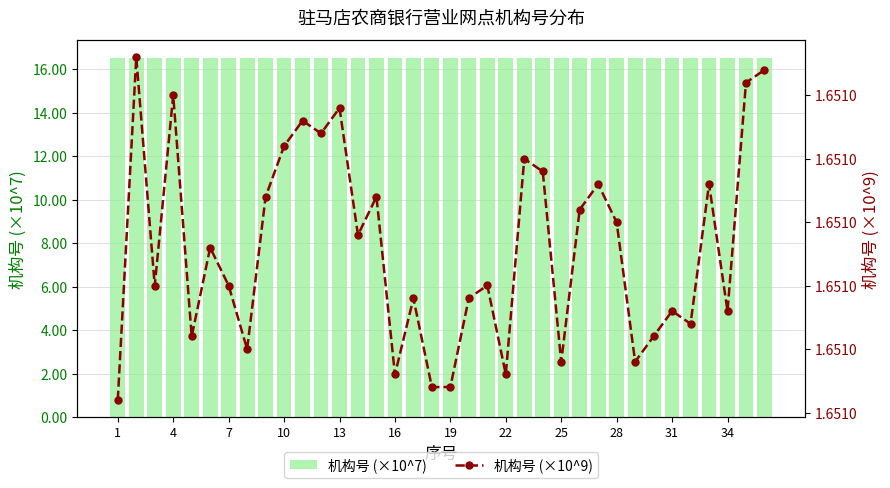

Which series has the widest spread of values?

机构号 (×10^7)